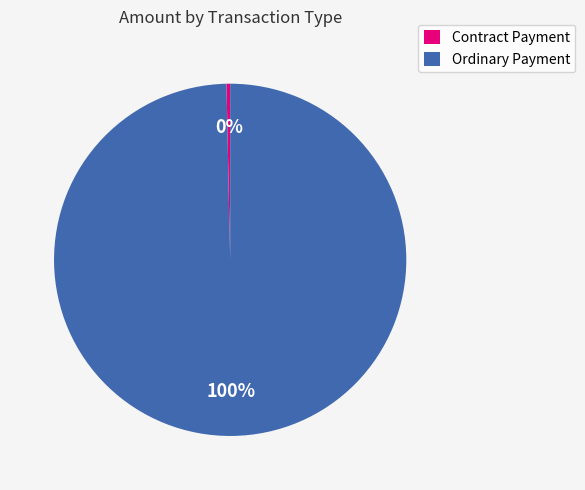

Do Ordinary Payment and Contract Payment together represent more than half of the pie?

Yes